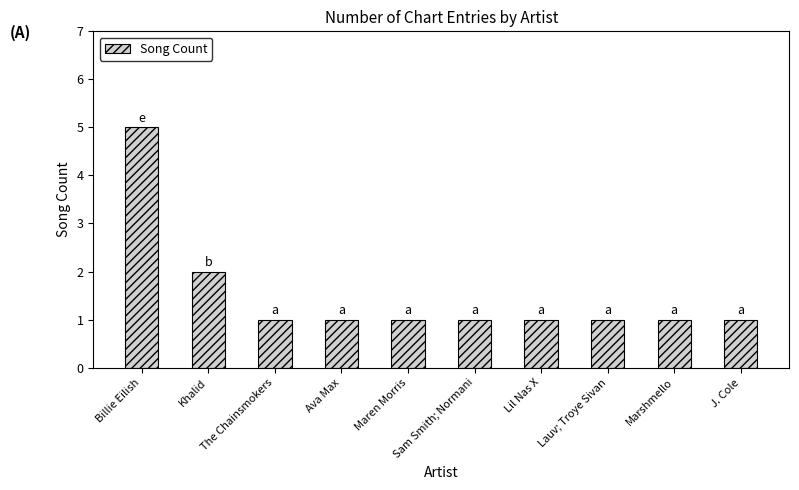

What is the label of the 10th bar from the left?

J. Cole